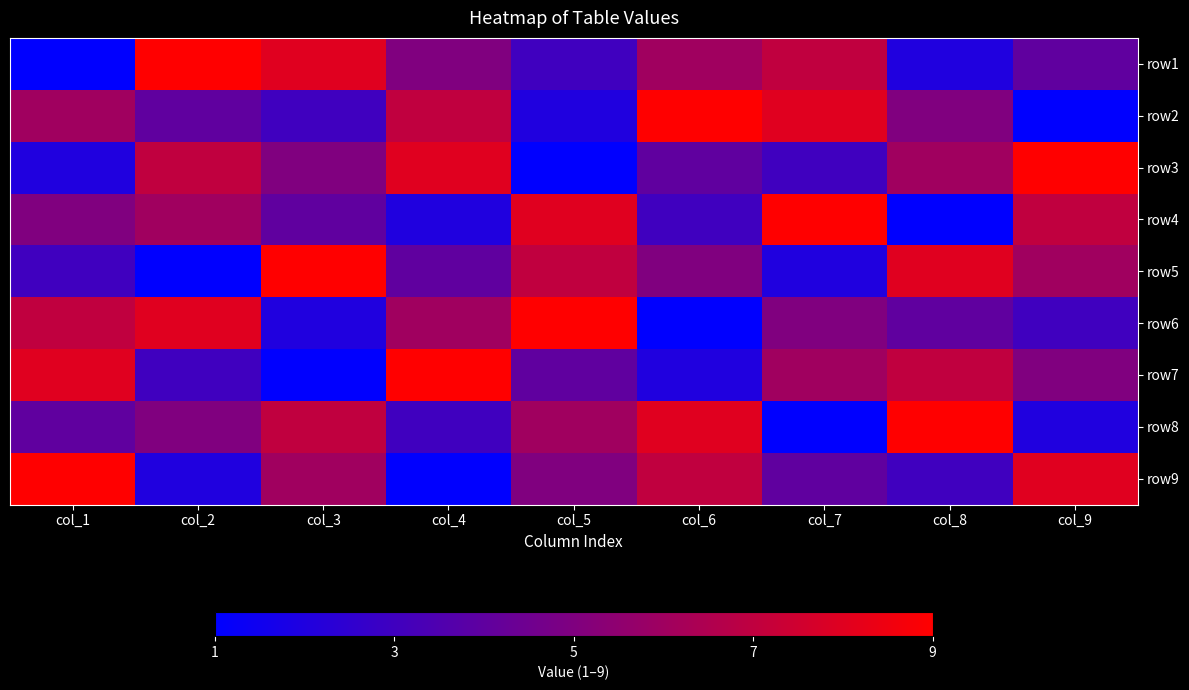

Reading left to right, transcribe all the data shown in this chart.

row1: col_1=1	col_2=9	col_3=8	col_4=5	col_5=3	col_6=6	col_7=7	col_8=2	col_9=4
row2: col_1=6	col_2=4	col_3=3	col_4=7	col_5=2	col_6=9	col_7=8	col_8=5	col_9=1
row3: col_1=2	col_2=7	col_3=5	col_4=8	col_5=1	col_6=4	col_7=3	col_8=6	col_9=9
row4: col_1=5	col_2=6	col_3=4	col_4=2	col_5=8	col_6=3	col_7=9	col_8=1	col_9=7
row5: col_1=3	col_2=1	col_3=9	col_4=4	col_5=7	col_6=5	col_7=2	col_8=8	col_9=6
row6: col_1=7	col_2=8	col_3=2	col_4=6	col_5=9	col_6=1	col_7=5	col_8=4	col_9=3
row7: col_1=8	col_2=3	col_3=1	col_4=9	col_5=4	col_6=2	col_7=6	col_8=7	col_9=5
row8: col_1=4	col_2=5	col_3=7	col_4=3	col_5=6	col_6=8	col_7=1	col_8=9	col_9=2
row9: col_1=9	col_2=2	col_3=6	col_4=1	col_5=5	col_6=7	col_7=4	col_8=3	col_9=8